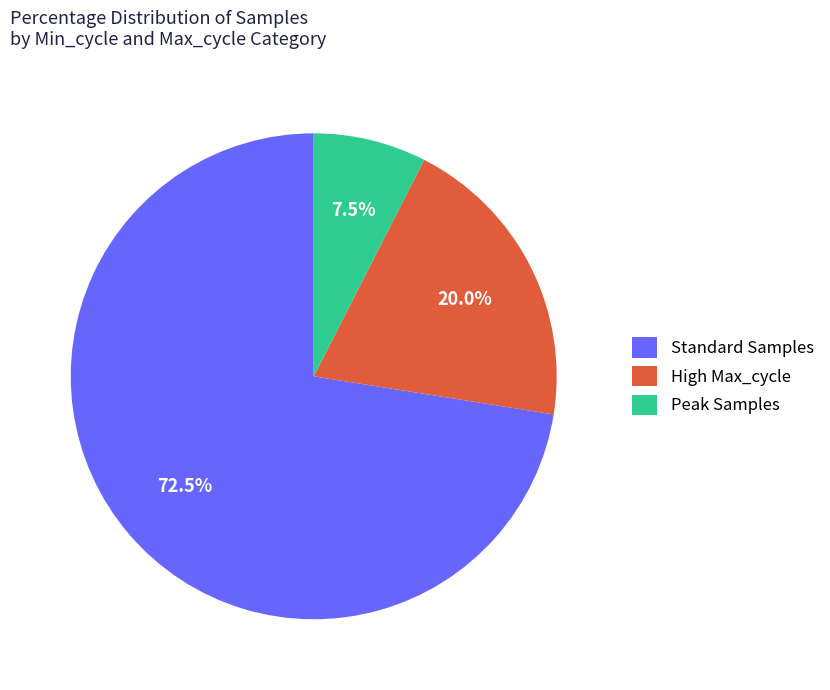

Is the sum of High Max_cycle and Peak Samples greater than half?

No